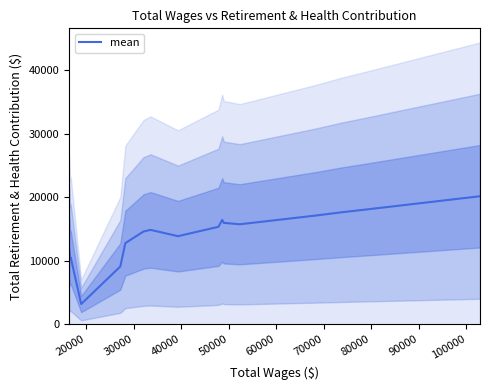

What is the lowest value of the mean series?

3207